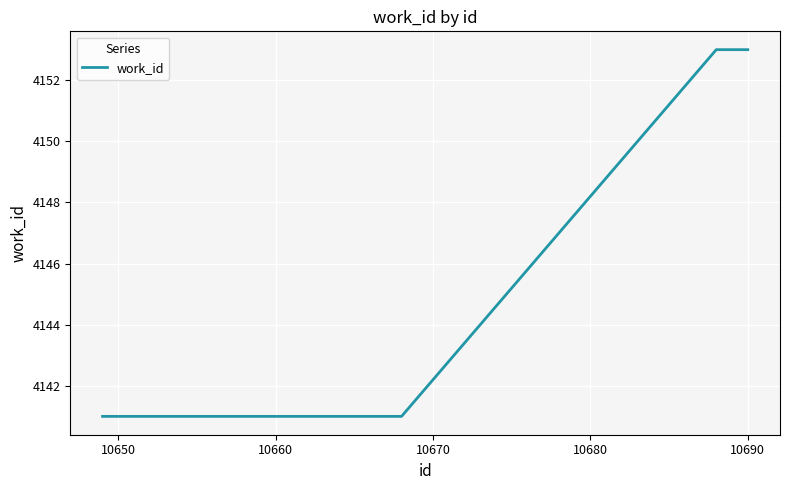

What is the greatest value displayed?

4153